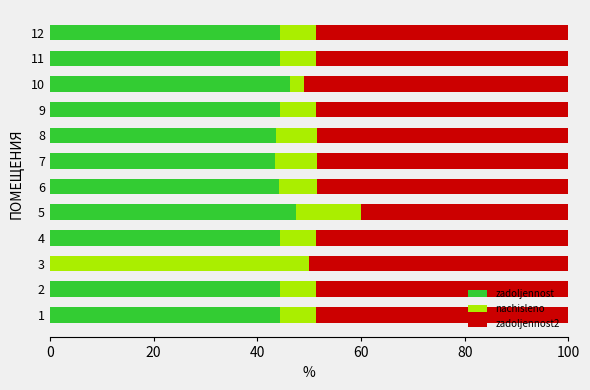

What is the sum of the zadoljennost values at 12 and 11?

88.6